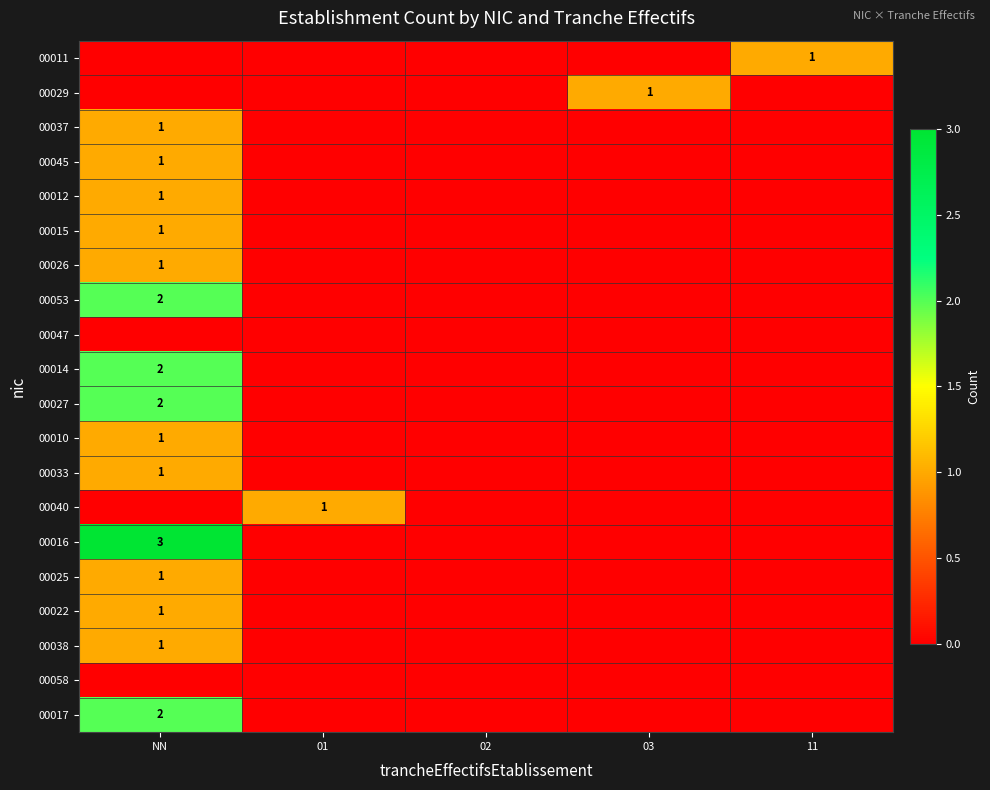

The 00026 series shows 1 at NN. True or false?

True